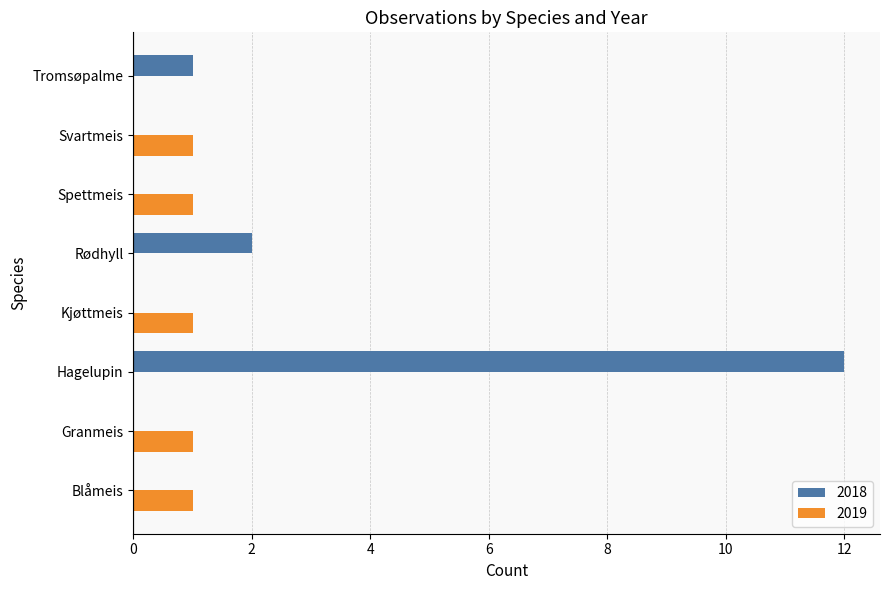

At which label is 2018 closest to 6?

Rødhyll